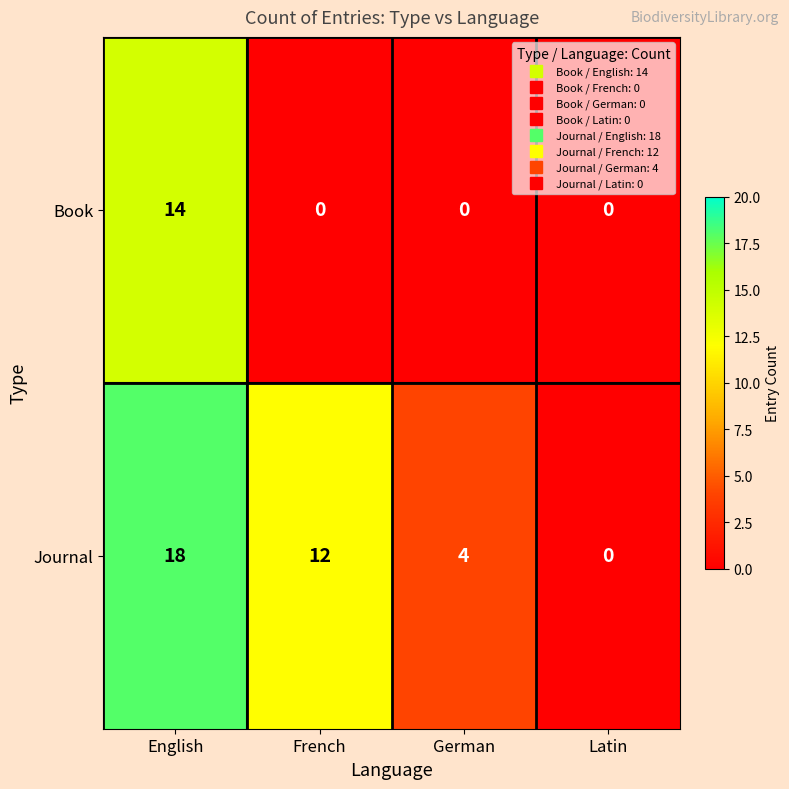

At which label is Journal closest to 9?

French